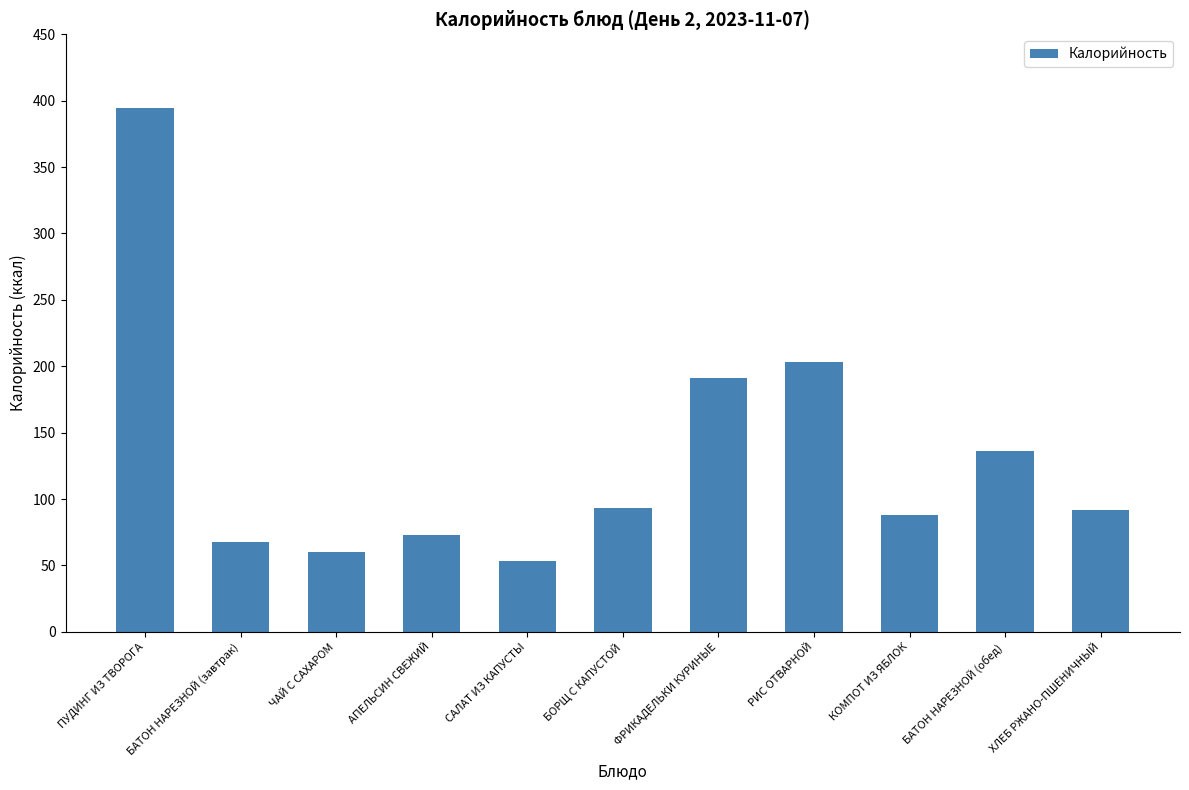

What is the change in value from БАТОН НАРЕЗНОЙ (завтрак) to ХЛЕБ РЖАНО-ПШЕНИЧНЫЙ?

+24.0